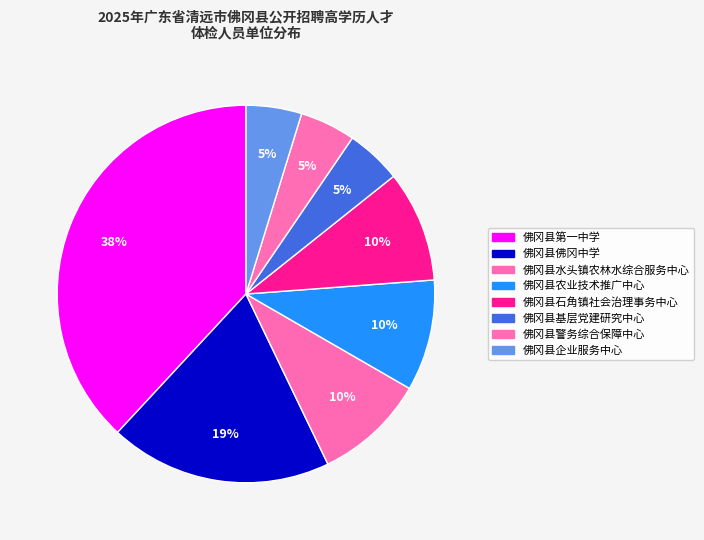

Do 佛冈县佛冈中学 and 佛冈县企业服务中心 together represent more than half of the pie?

No